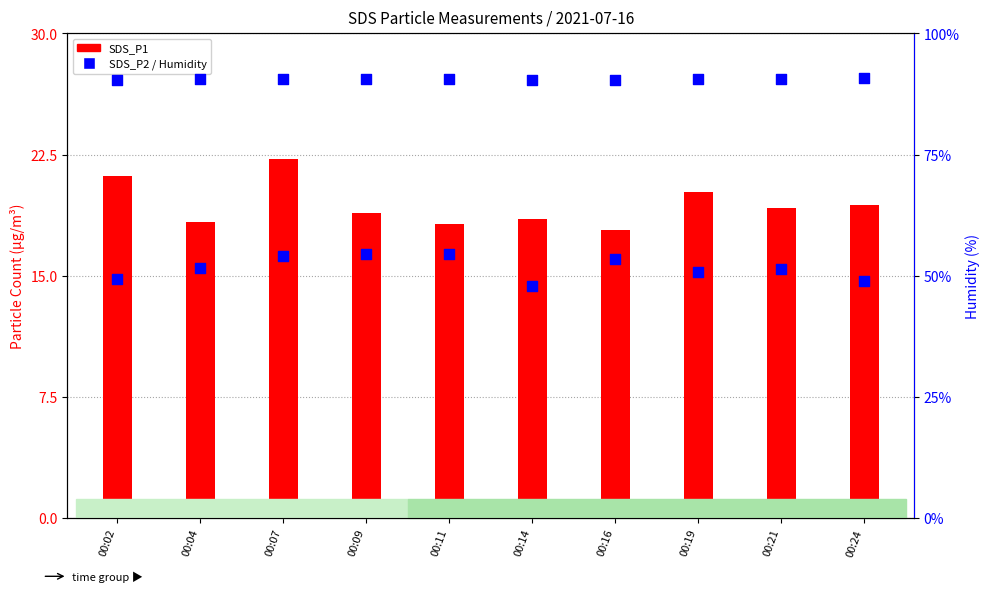

What are all the series names shown in the legend?

SDS_P1, SDS_P2, Humidity (%)